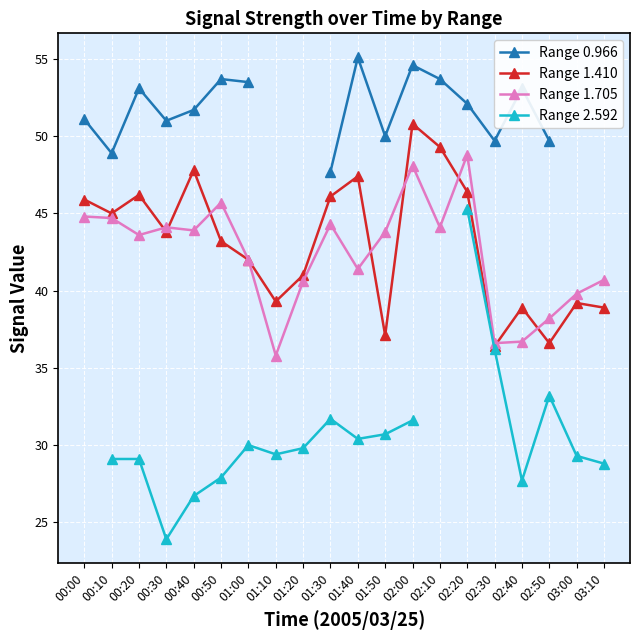

True or false: Range 1.410 and Range 0.966 intersect in this chart.

False